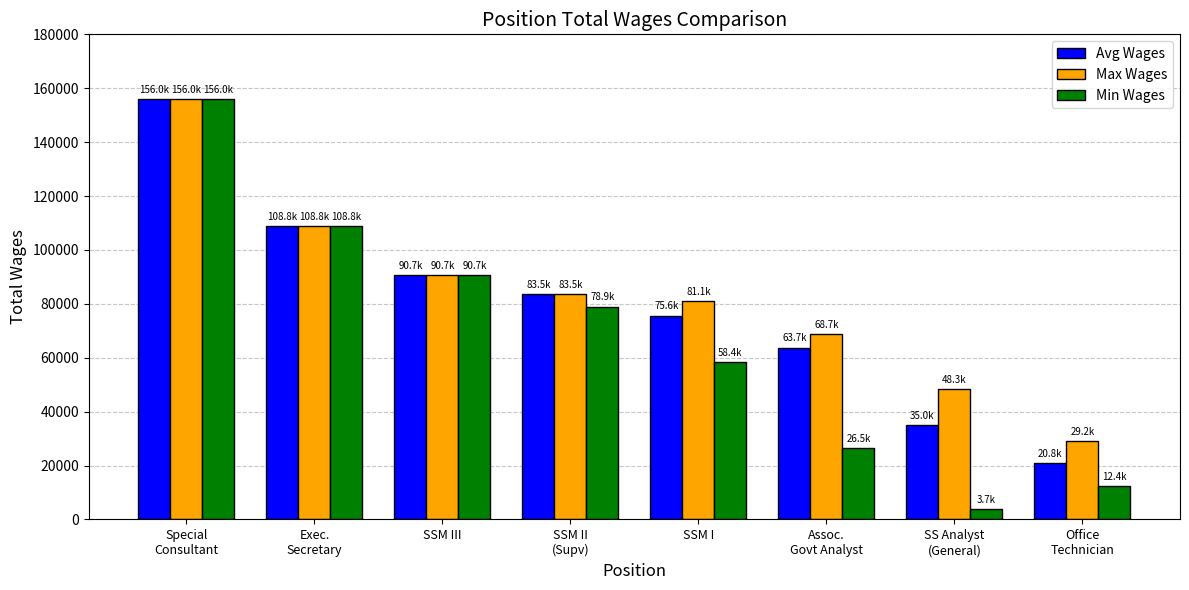

At which category is the sum across all series the highest?

Special
Consultant